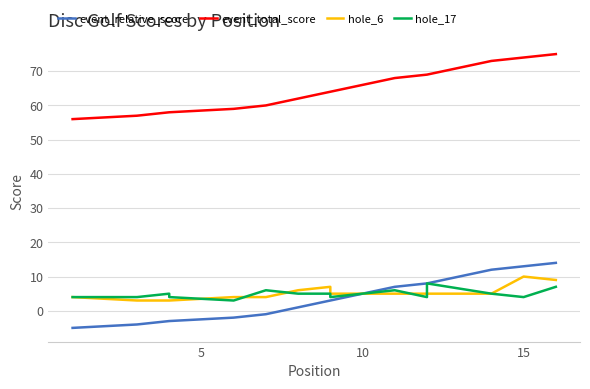

How many data points in event_relative_score are above 3?

6